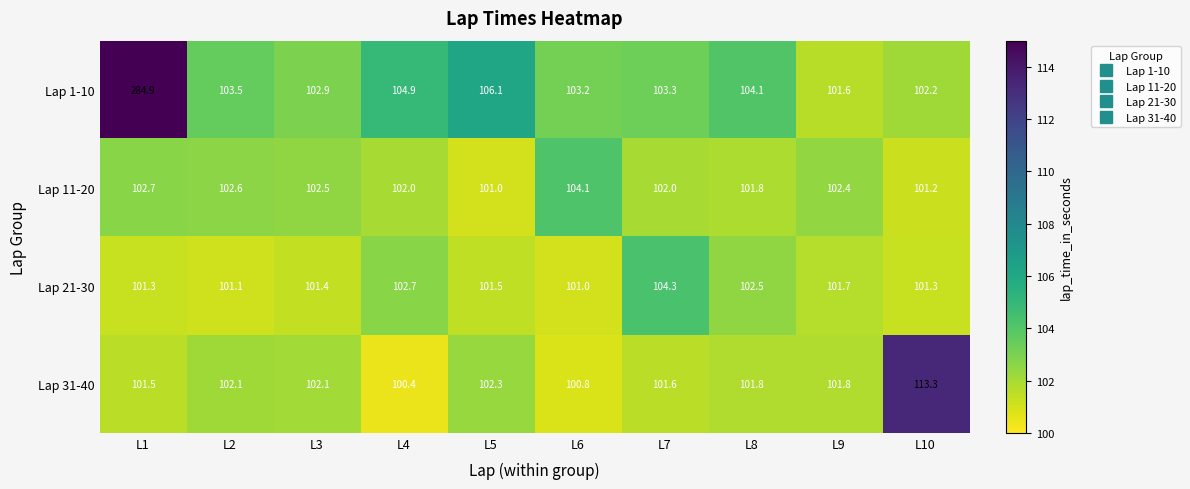

At which label does Lap 1-10 first exceed 103?

L1